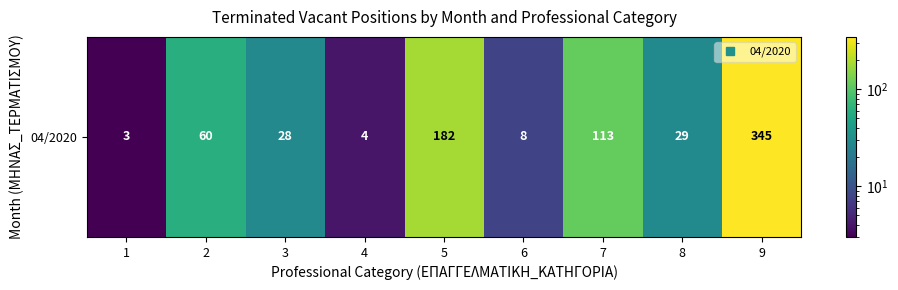

Reading left to right, list all the values displayed in this chart.

3	60	28	4	182	8	113	29	345